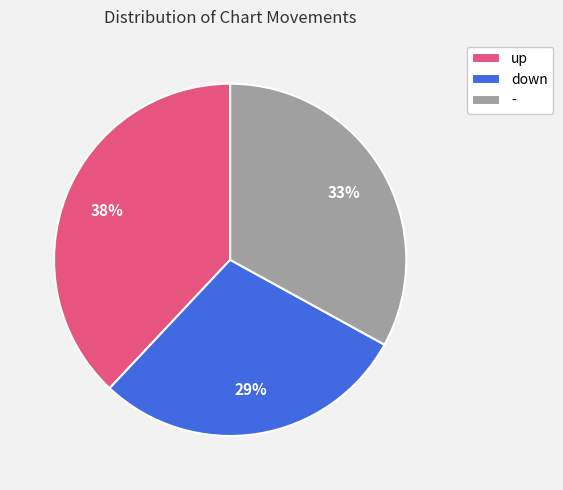

To the nearest percent, what portion does - represent?

33%